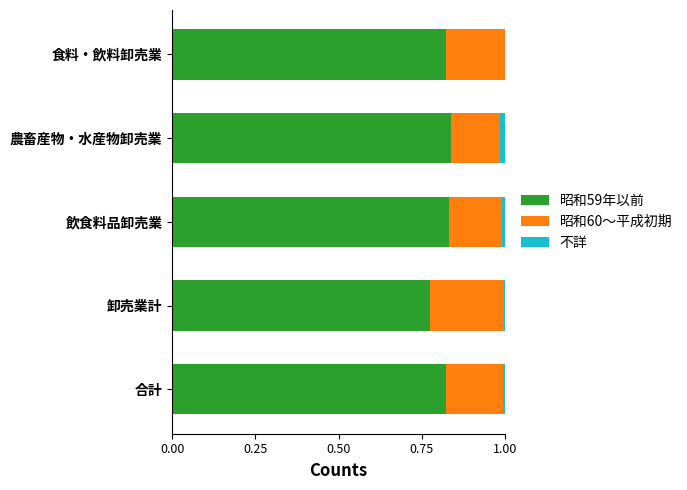

What is the total value across all series at 食料・飲料卸売業?

1.0